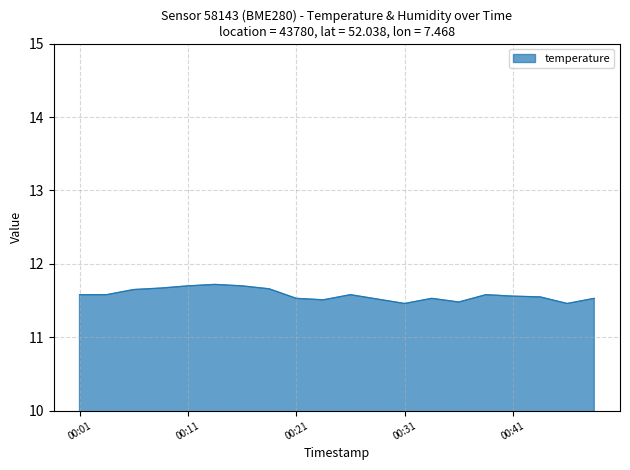

Reading left to right, what are all the values shown in this chart?

11.6	11.6	11.7	11.7	11.7	11.7	11.7	11.7	11.5	11.5	11.6	11.5	11.5	11.5	11.5	11.6	11.6	11.6	11.5	11.5